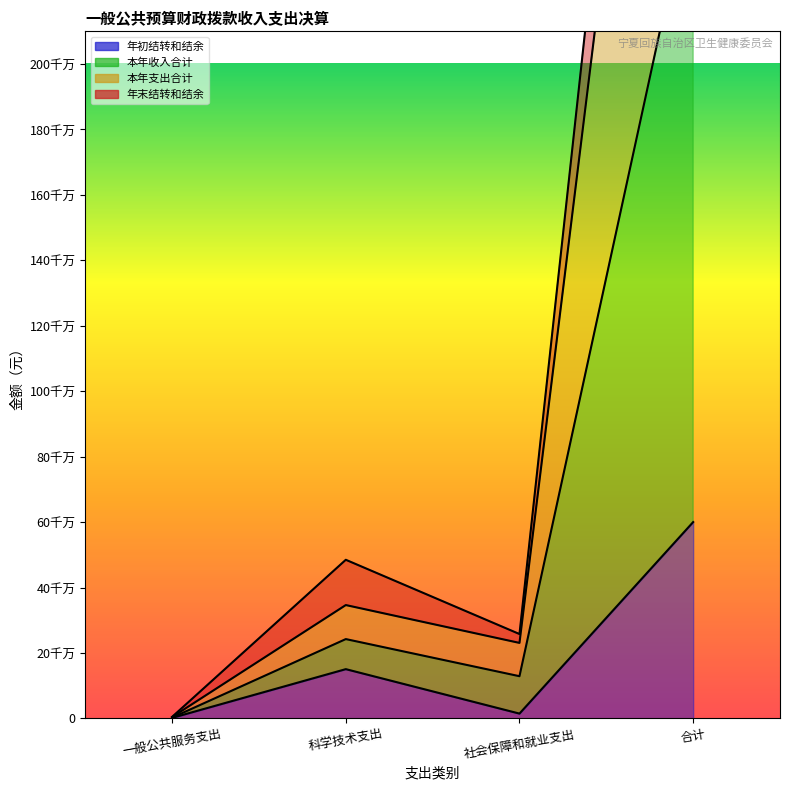

What is the label of the 2nd point from the left?

科学技术支出